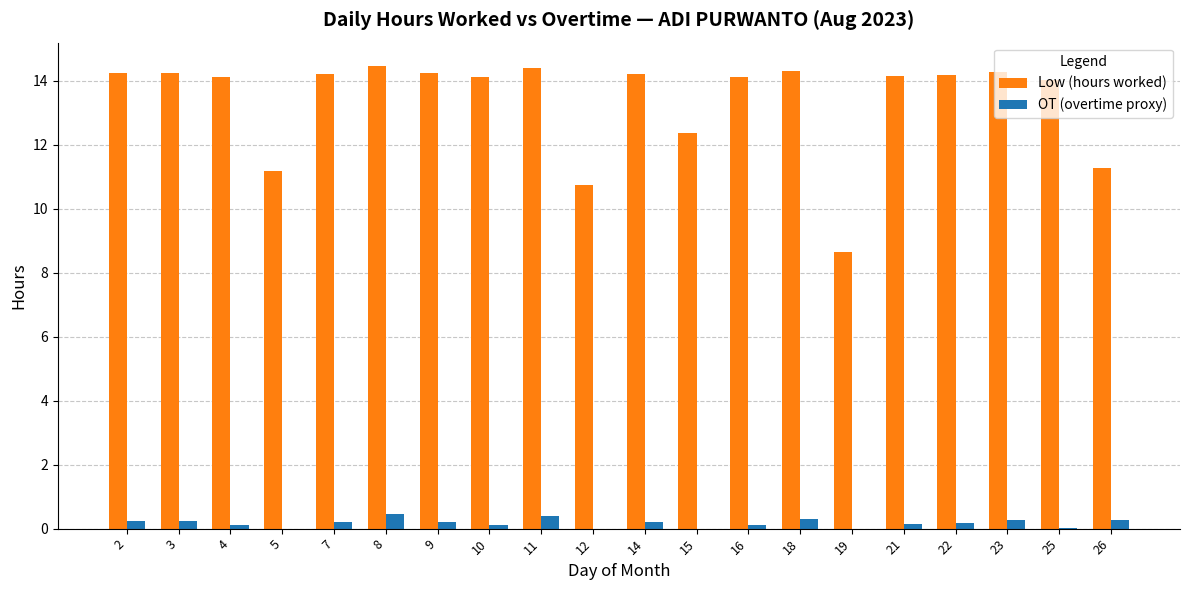

What value does the Low (hours worked) series have at 14?

14.2